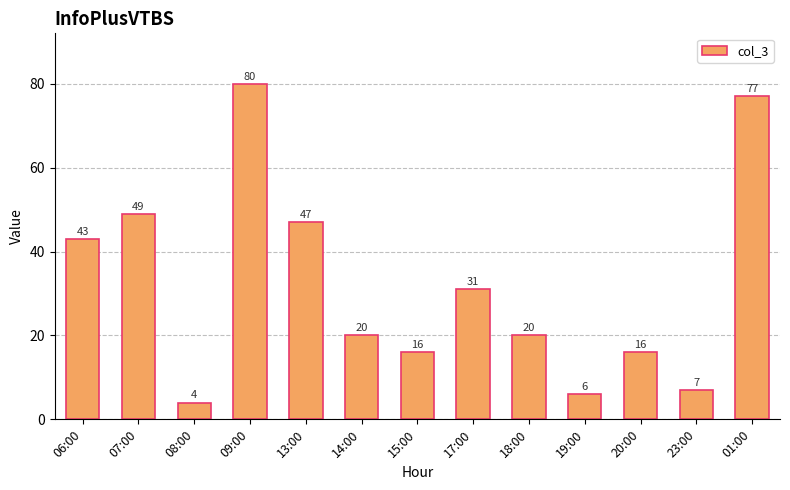

What is the minimum value shown in the chart?

4